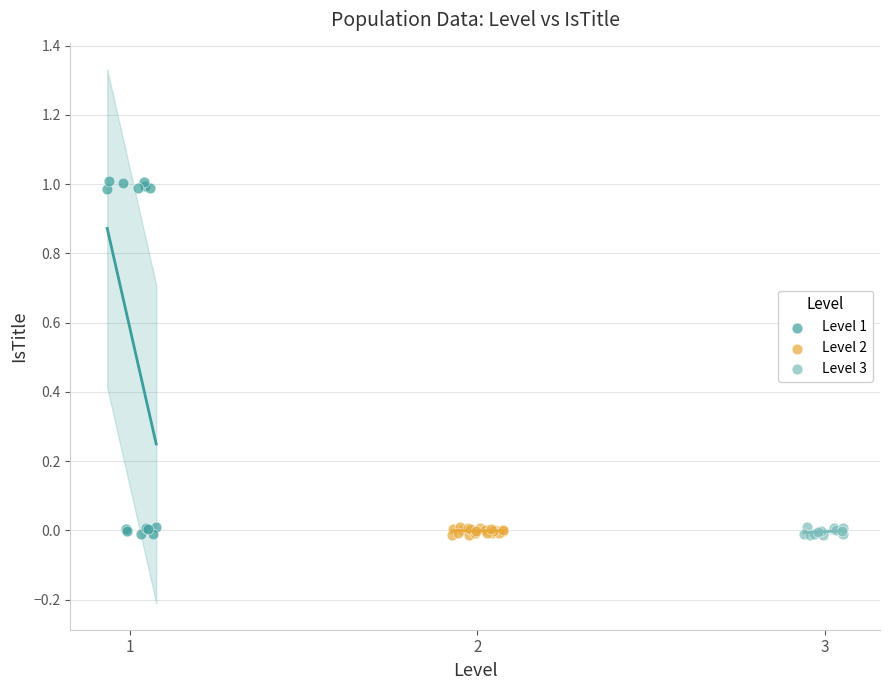

Which series has the largest Y range (max minus min)?

Level 1